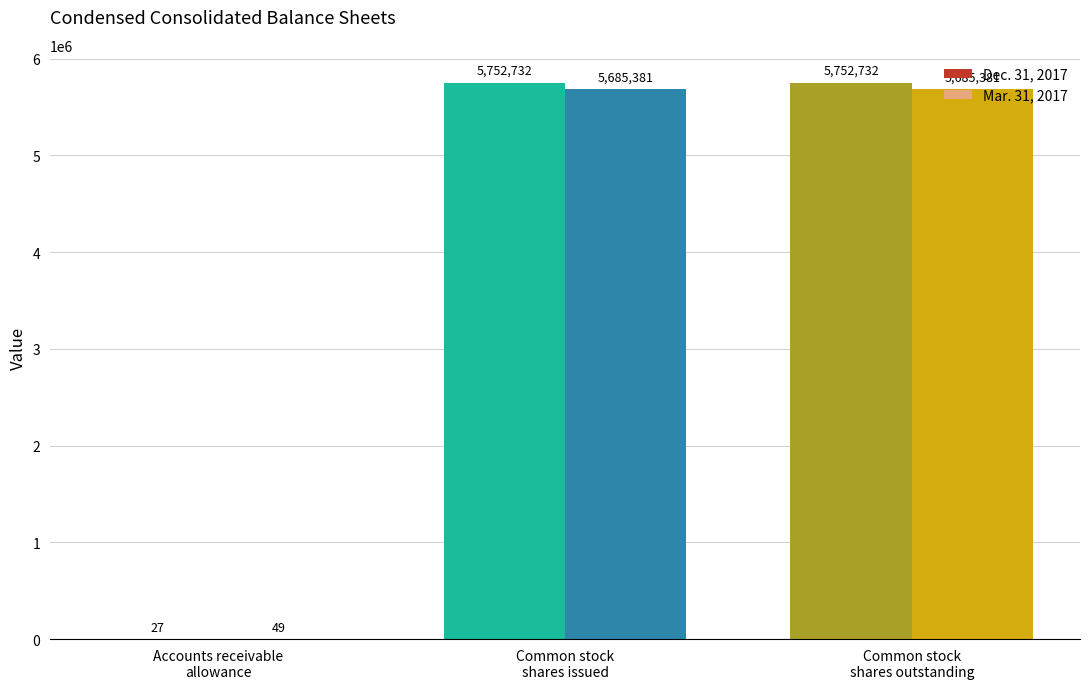

How many Mar. 31, 2017 values are between 49 and 5685381?

3